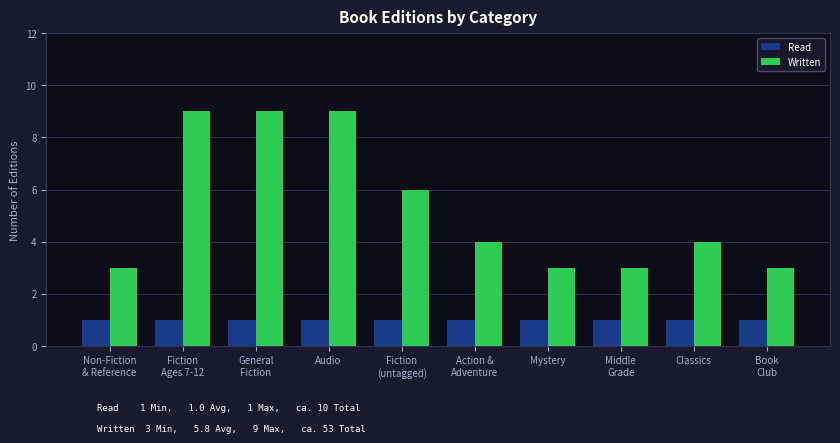

Does the chart contain any negative values?

No